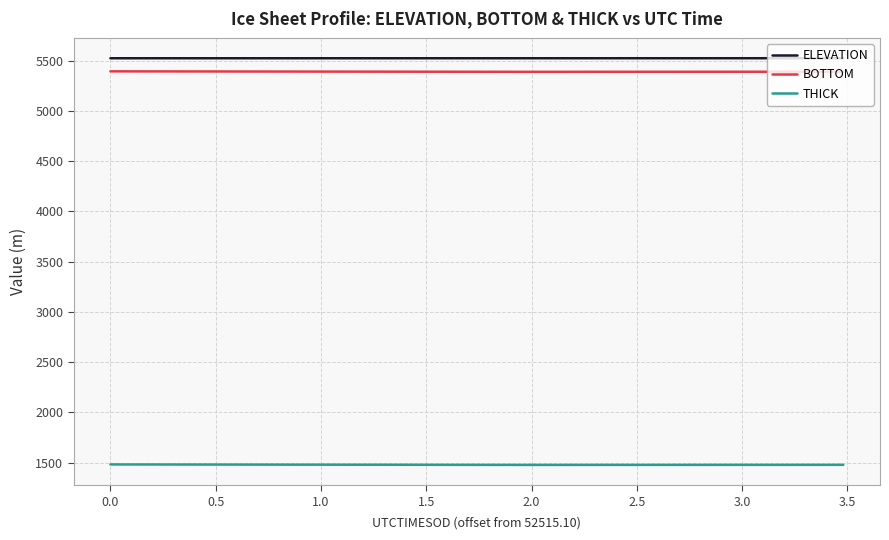

What is the lowest value of the BOTTOM series?

5390.1